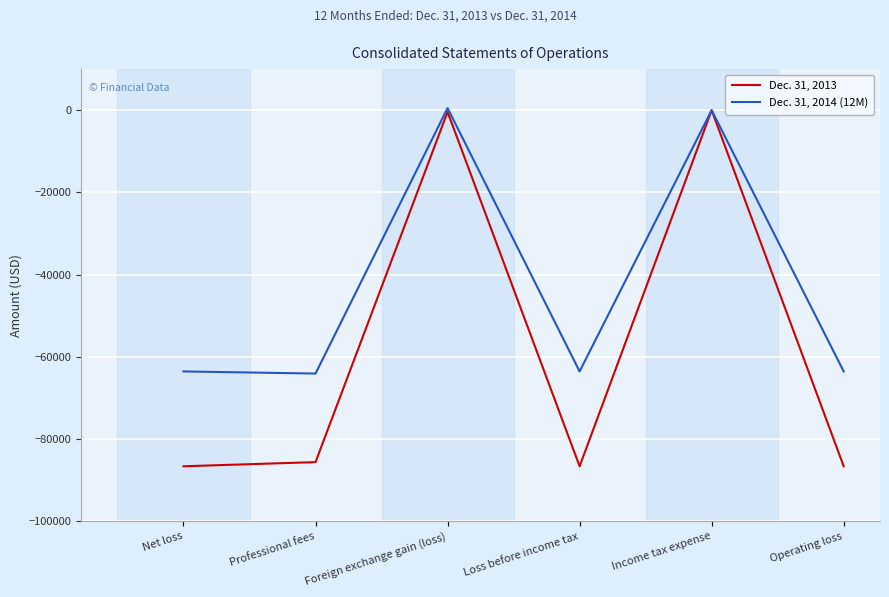

How many values in the Dec. 31, 2013 series exceed -85592?

2